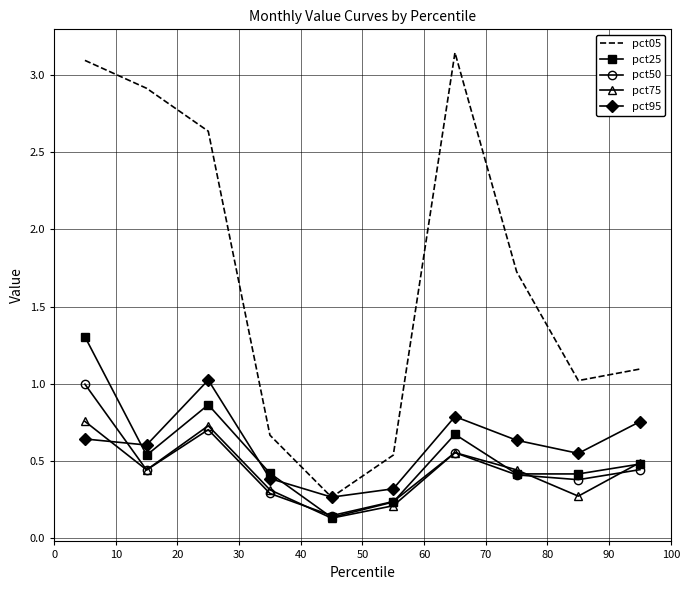

Which series has the largest total across all categories?

pct05